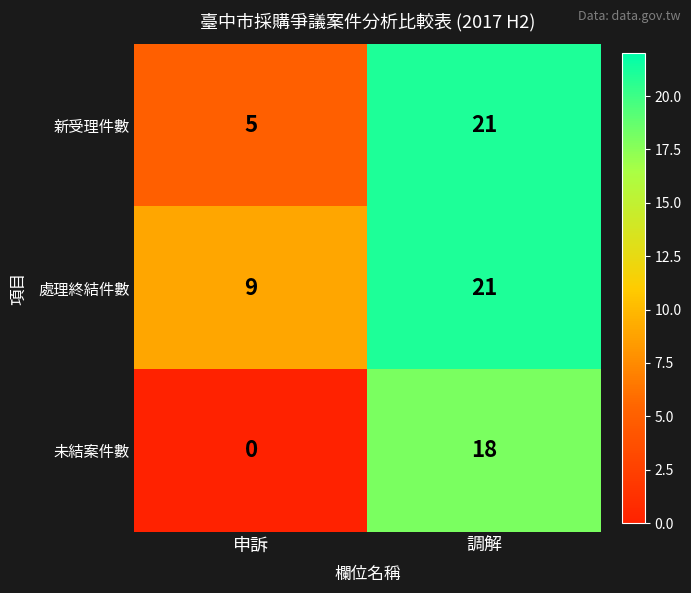

What is the difference between the highest and lowest values at 申訴?

9